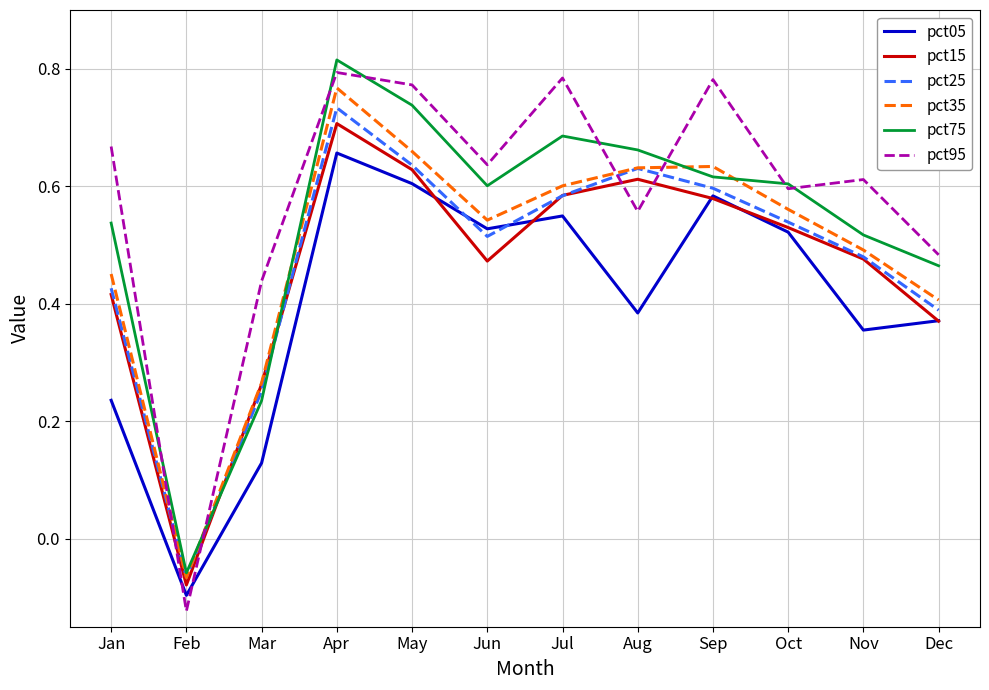

How many values in pct35 are above zero?

11